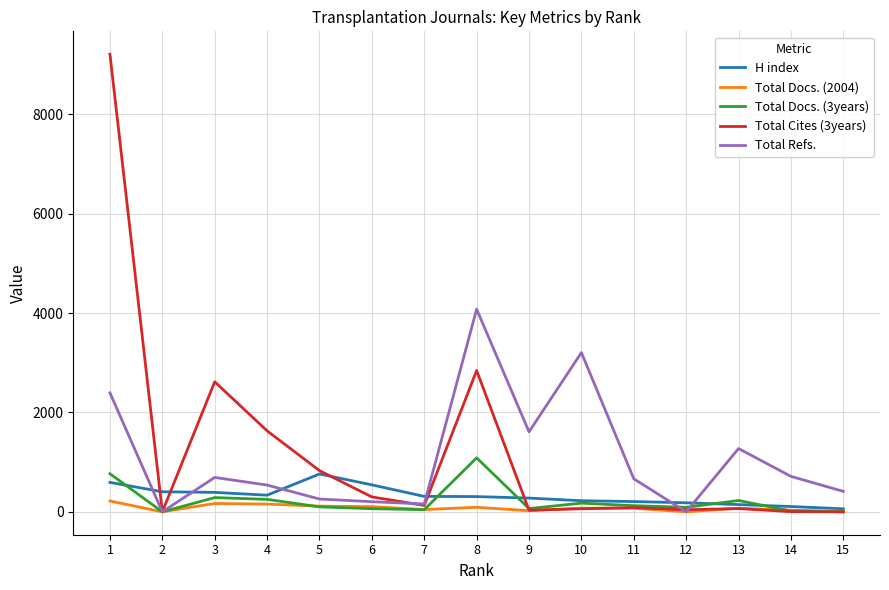

What is the greatest value displayed?

9213